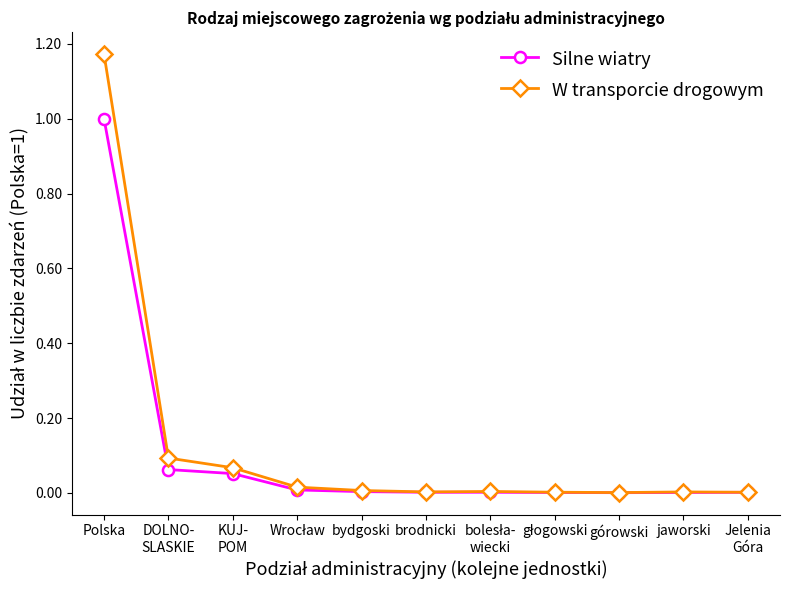

What is the label of the 10th point from the left?

jaworski